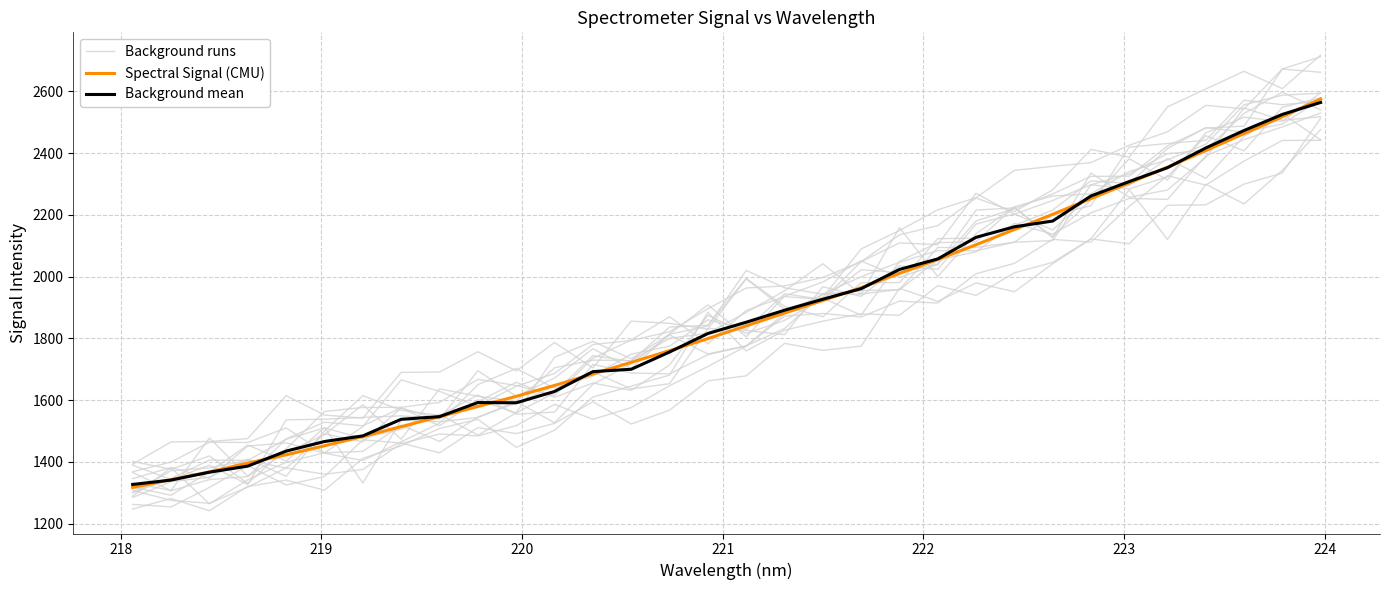

Which category has the lowest value across all series?

218